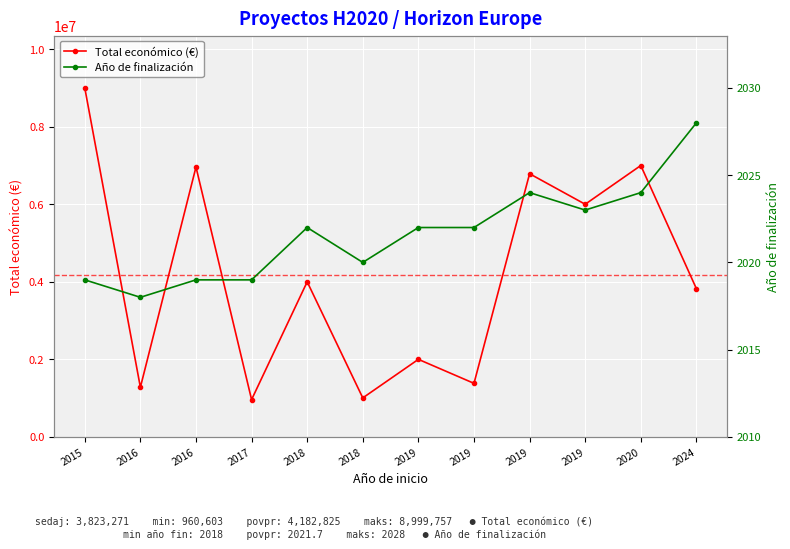

True or false: Año de finalización and Total económico (€) cross at least once.

False